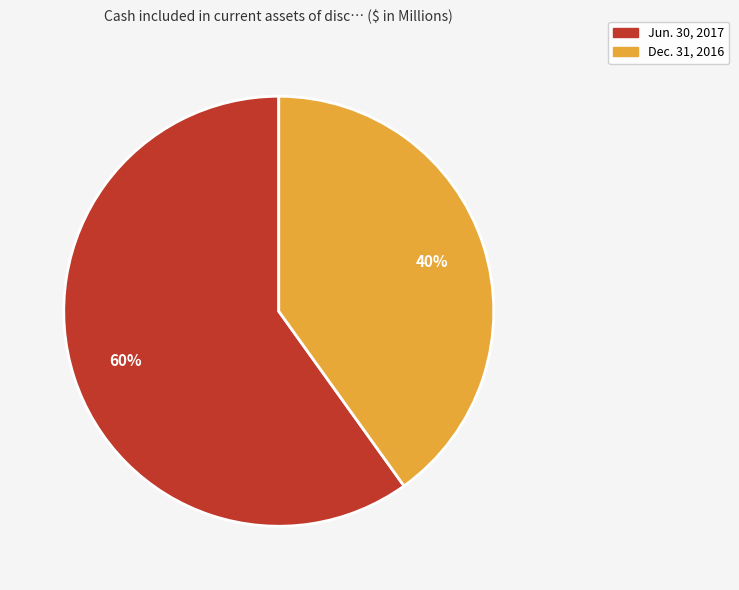

To the nearest percent, what is the average slice percentage?

50%